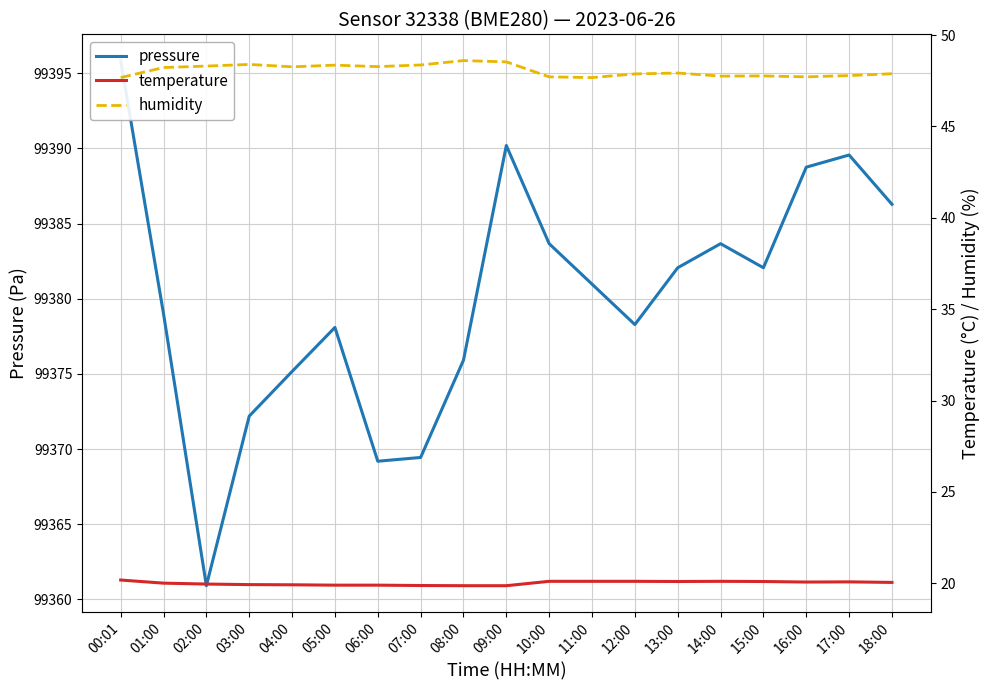

Is the value of temperature at 09:00 greater than the value of pressure at 15:00?

No